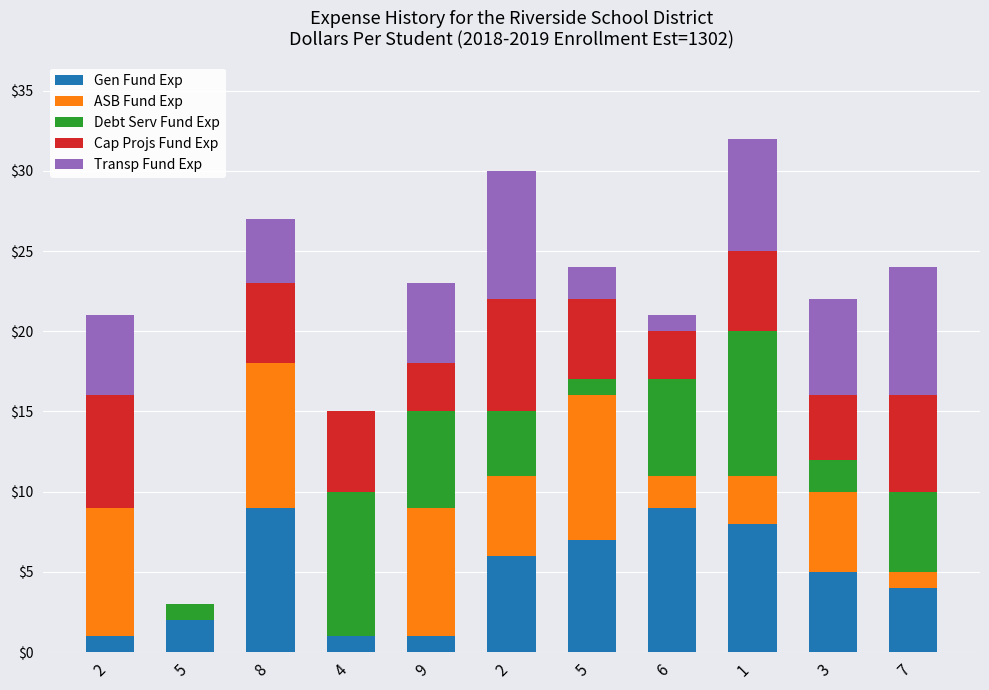

What is the difference between the Transp Fund Exp values at 6 and 5?

1